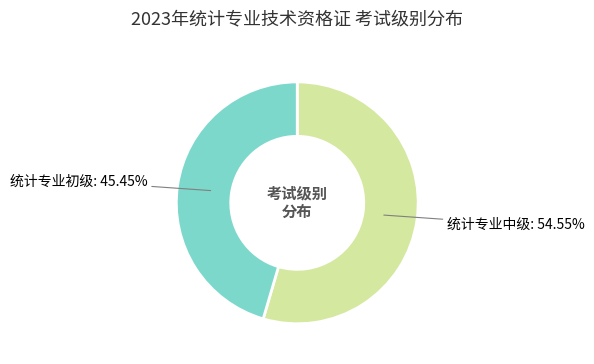

Is there any slice that represents more than half of the pie?

Yes